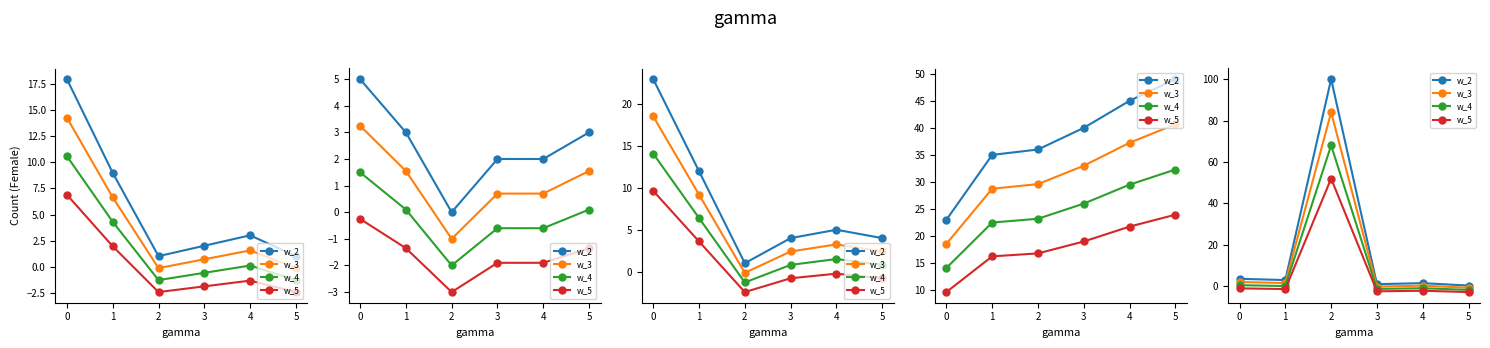

Count the number of categories in the chart.

6